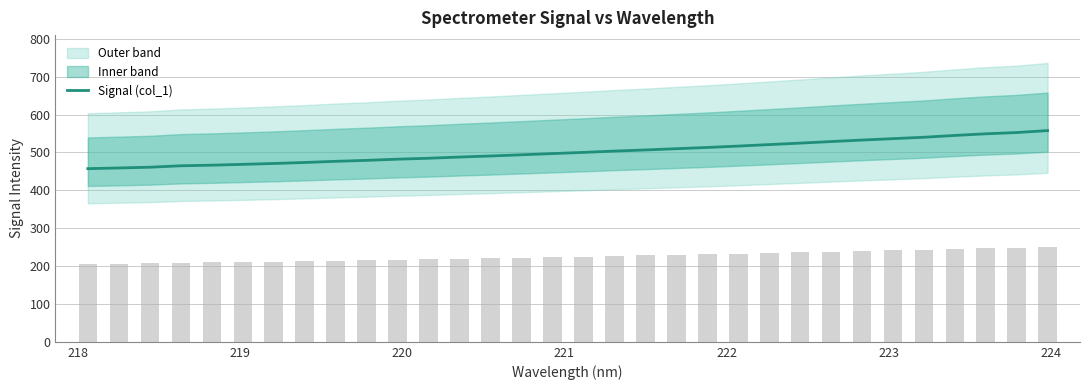

Does the chart contain any negative values?

No